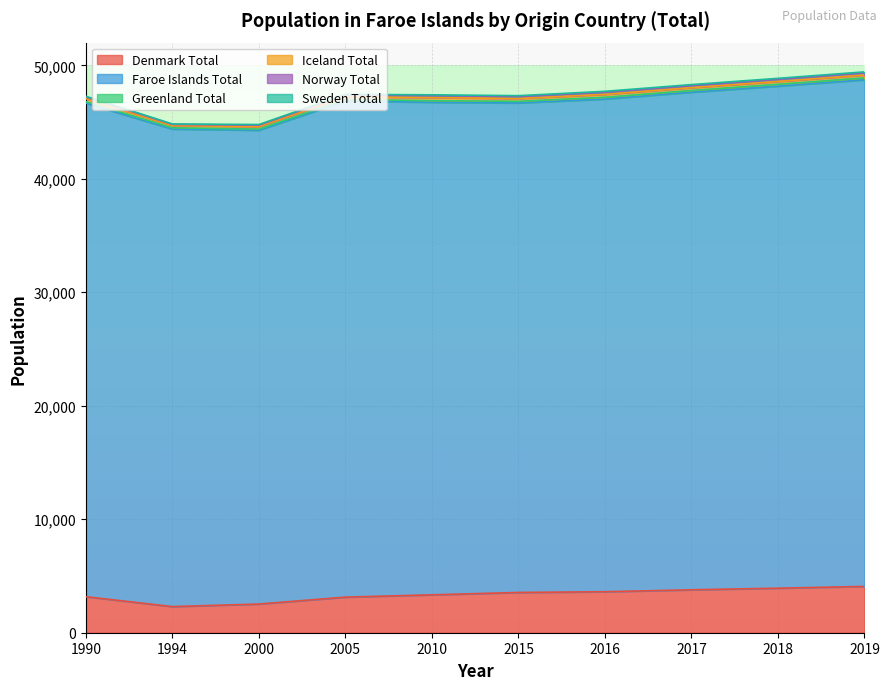

At which category does the chart reach its minimum across all series?

1994